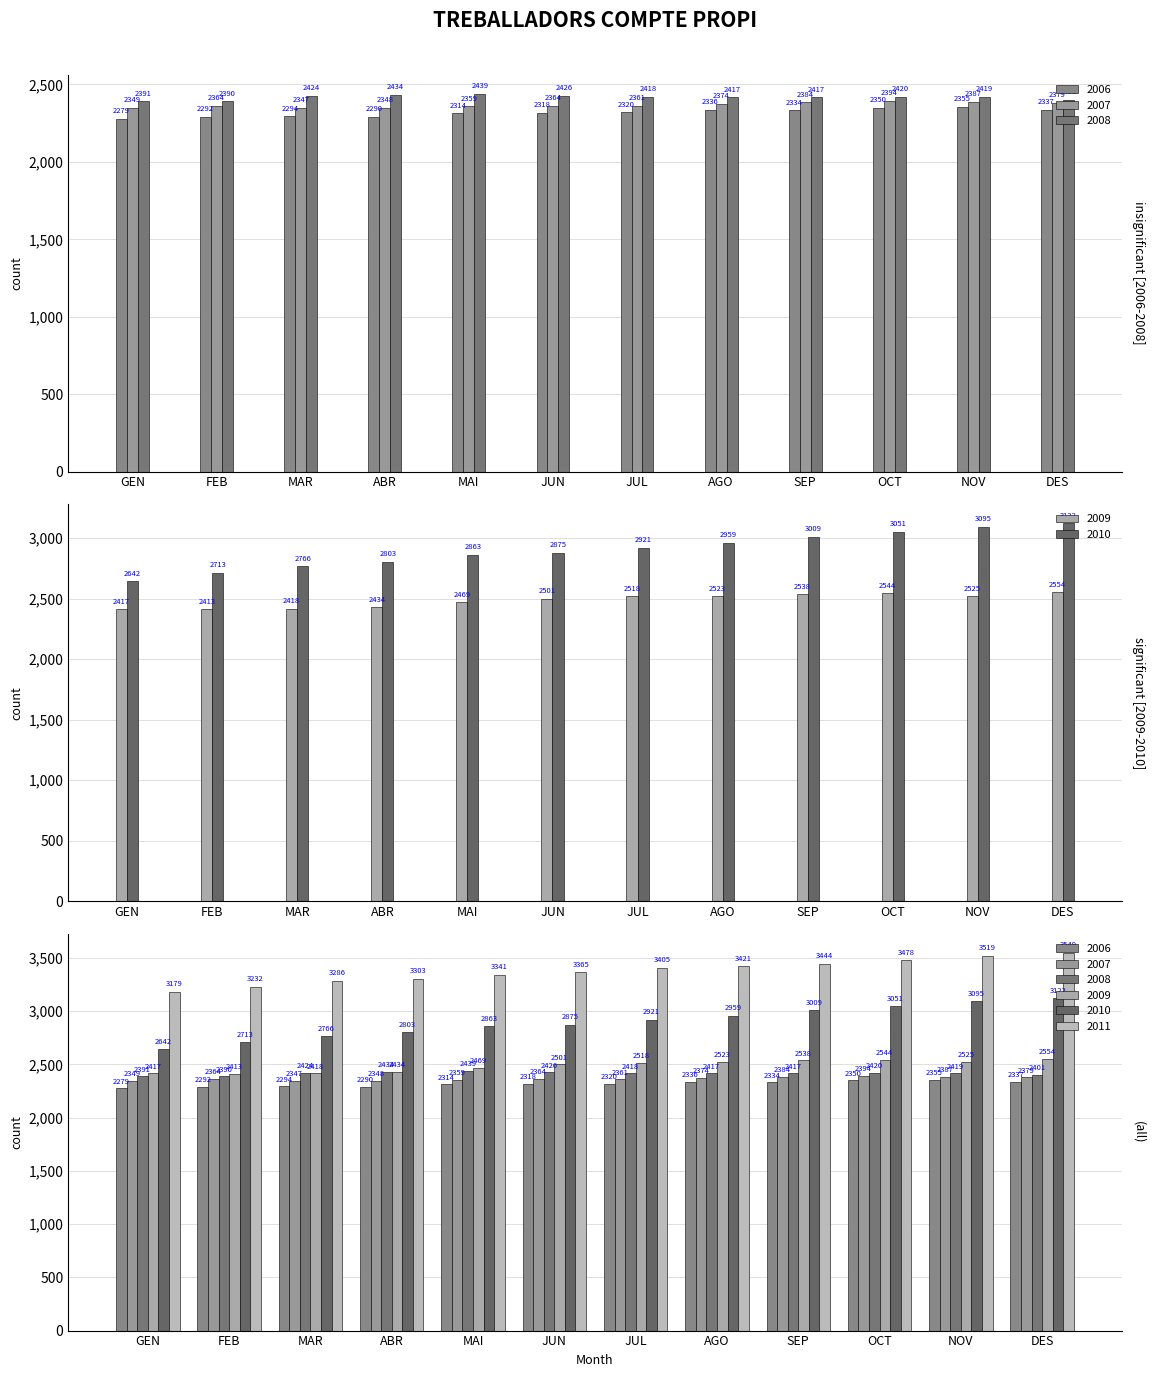

Between SEP and JUL, which is larger?

SEP